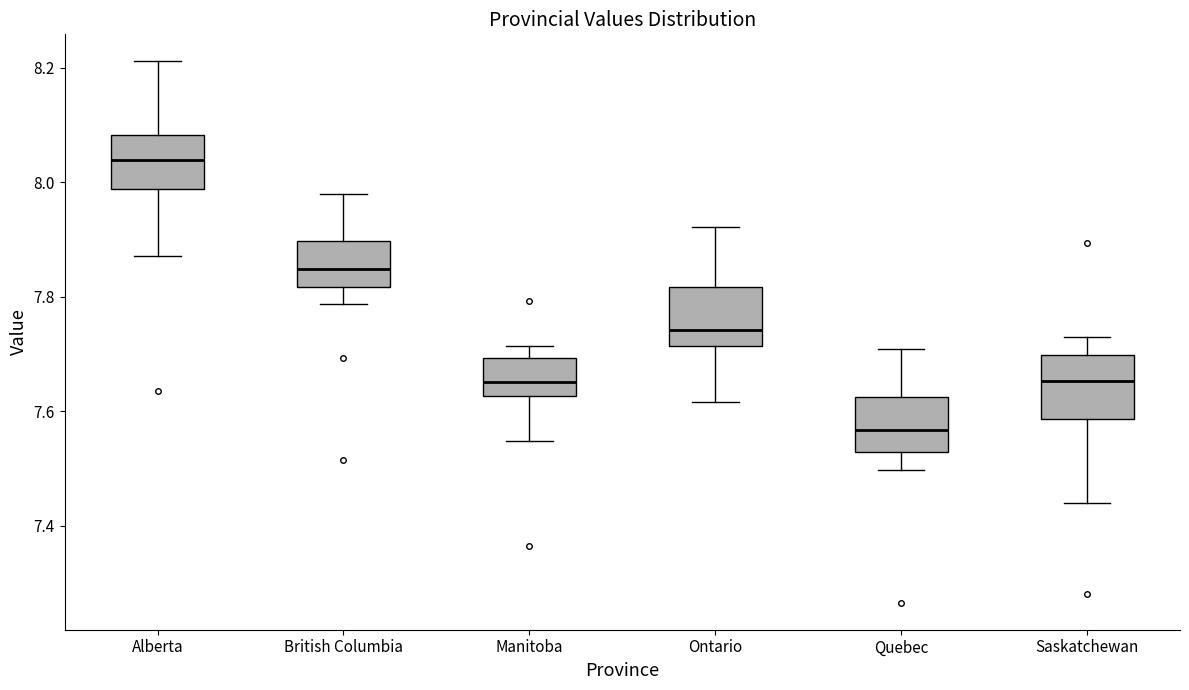

Reading left to right, transcribe this box plot: for each box, give where its median line is, the range the box spans, and where its two whiskers end, as read against the y-axis. The values are not printed on the chart, so give them approximately, as read against the axis.

Alberta: median 8.04, box 7.98 to 8.08, whiskers 7.88 to 8.22
British Columbia: median 7.84, box 7.82 to 7.90, whiskers 7.78 to 7.98
Manitoba: median 7.66, box 7.62 to 7.70, whiskers 7.54 to 7.72
Ontario: median 7.74, box 7.72 to 7.82, whiskers 7.62 to 7.92
Quebec: median 7.56, box 7.52 to 7.62, whiskers 7.50 to 7.70
Saskatchewan: median 7.66, box 7.58 to 7.70, whiskers 7.44 to 7.74